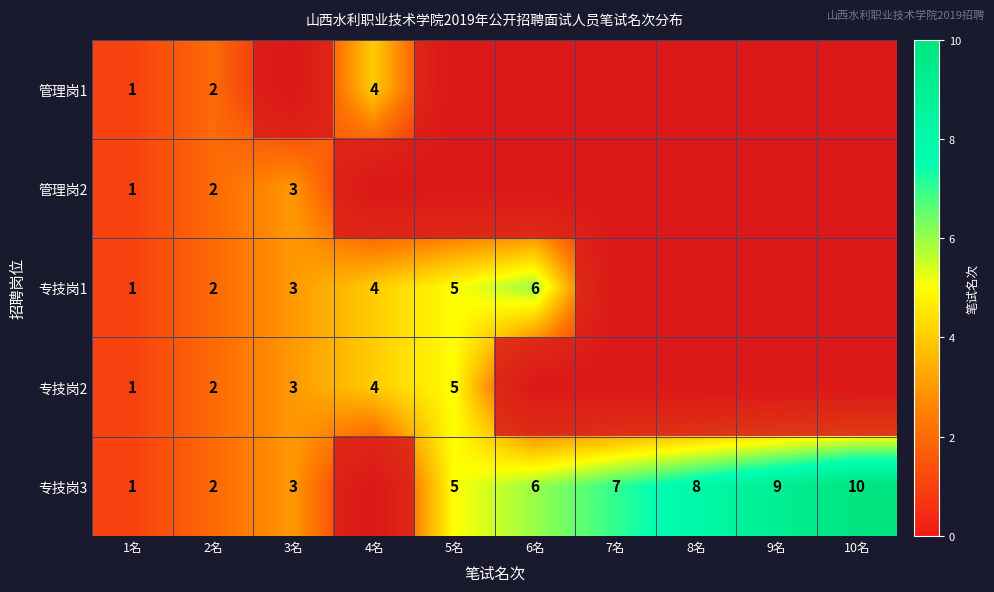

Is the value of 专技岗1 at 2名 greater than the value of 管理岗1 at 1名?

Yes